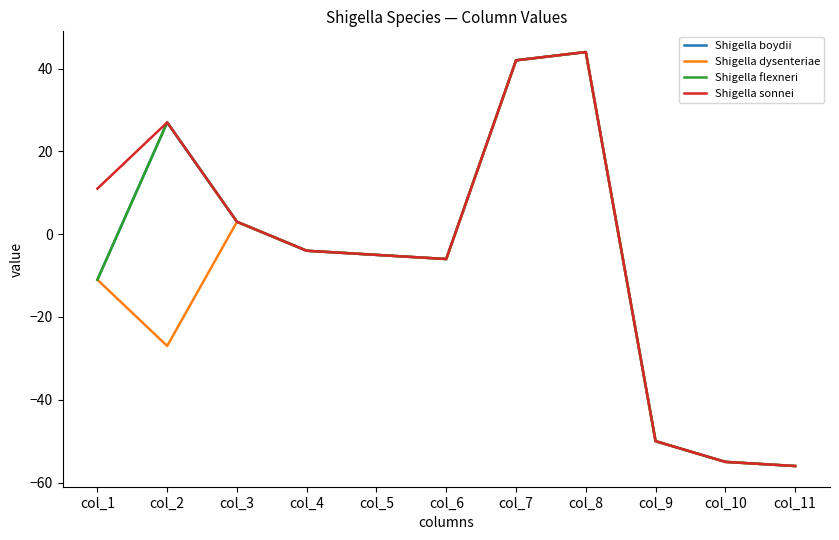

Which has a higher value, col_4 or col_11?

col_4